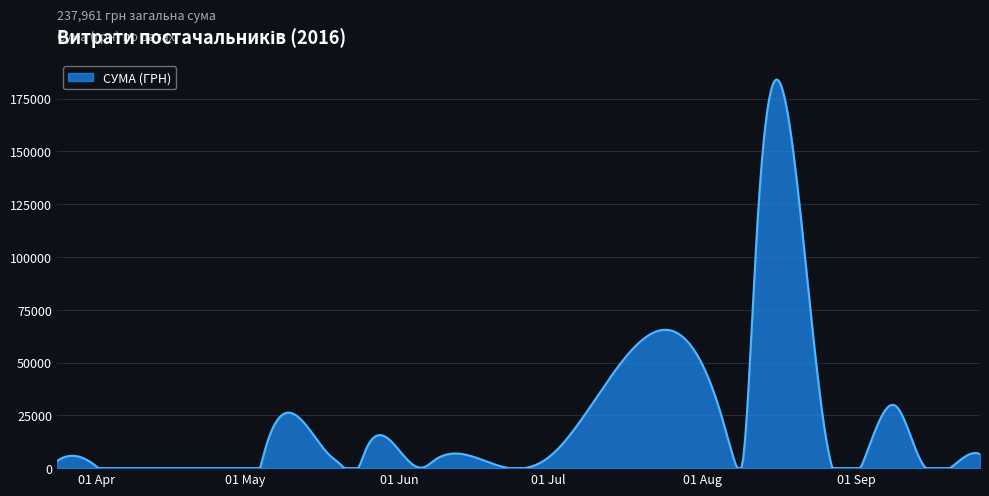

What is the maximum value shown in the chart?

184065.5